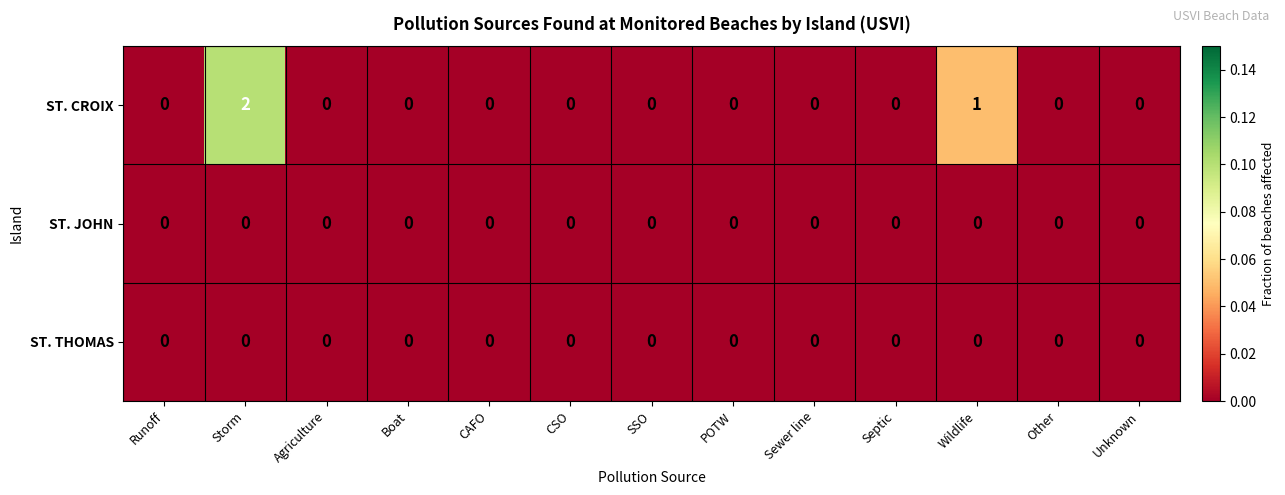

Which series has the largest total across all categories?

ST. CROIX